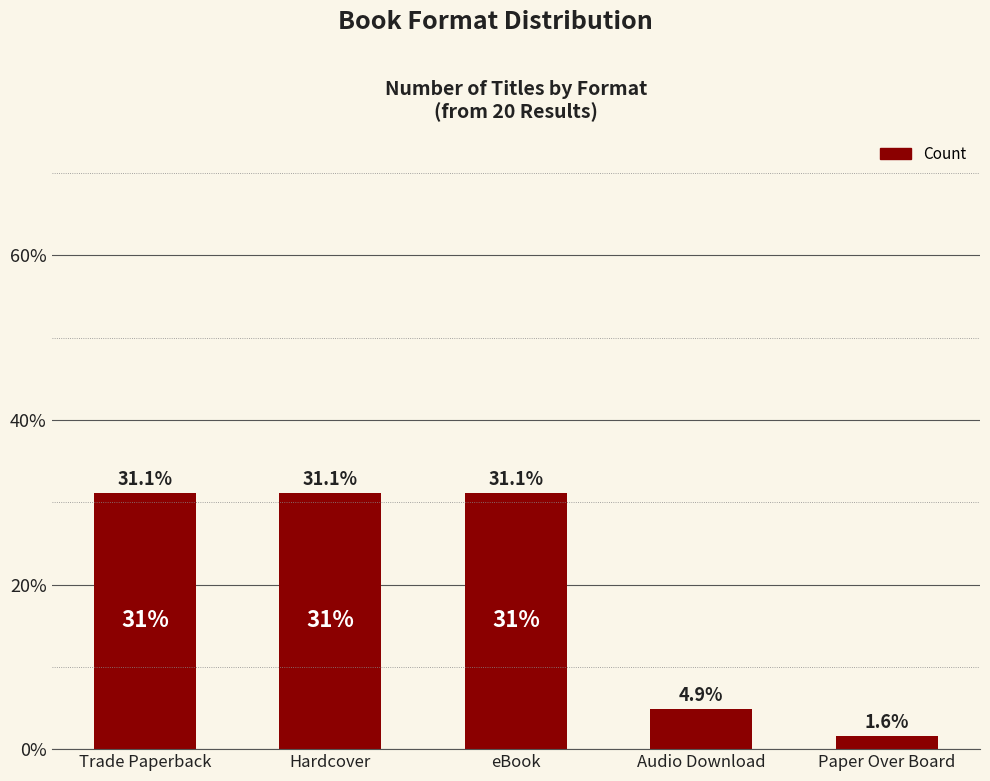

Are the bars horizontal?

No